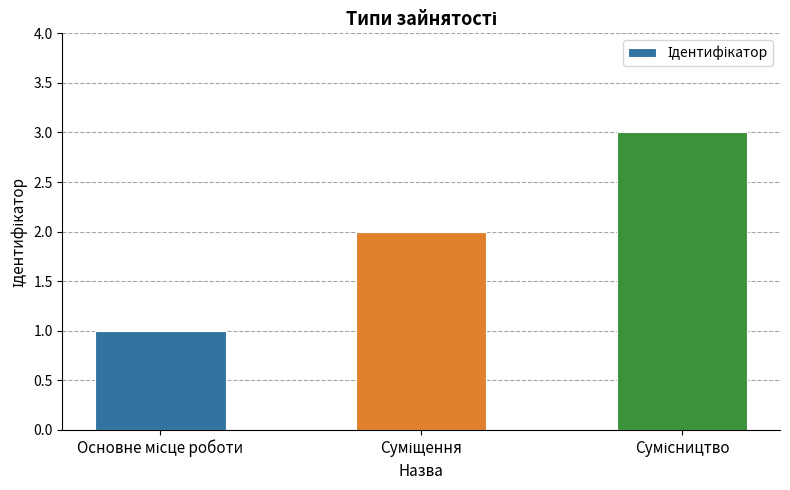

What is the sum of all values?

6